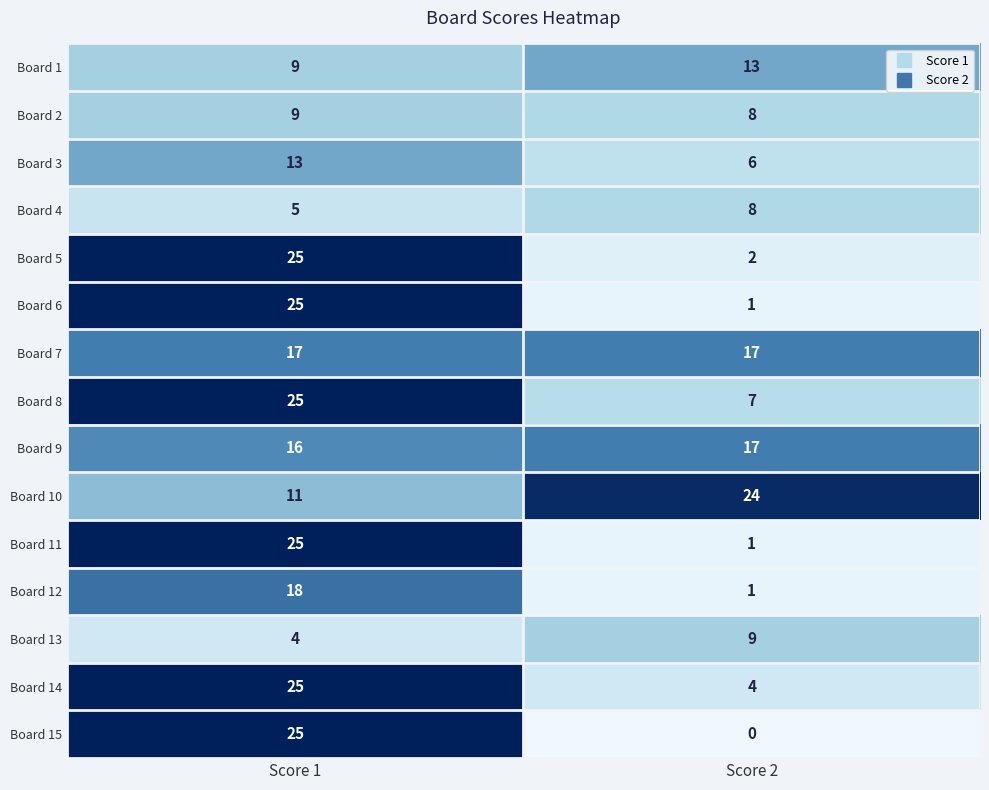

Reading left to right, extract all data points from this chart.

Board 1: 9	13
Board 2: 9	8
Board 3: 13	6
Board 4: 5	8
Board 5: 25	2
Board 6: 25	1
Board 7: 17	17
Board 8: 25	7
Board 9: 16	17
Board 10: 11	24
Board 11: 25	1
Board 12: 18	1
Board 13: 4	9
Board 14: 25	4
Board 15: 25	0